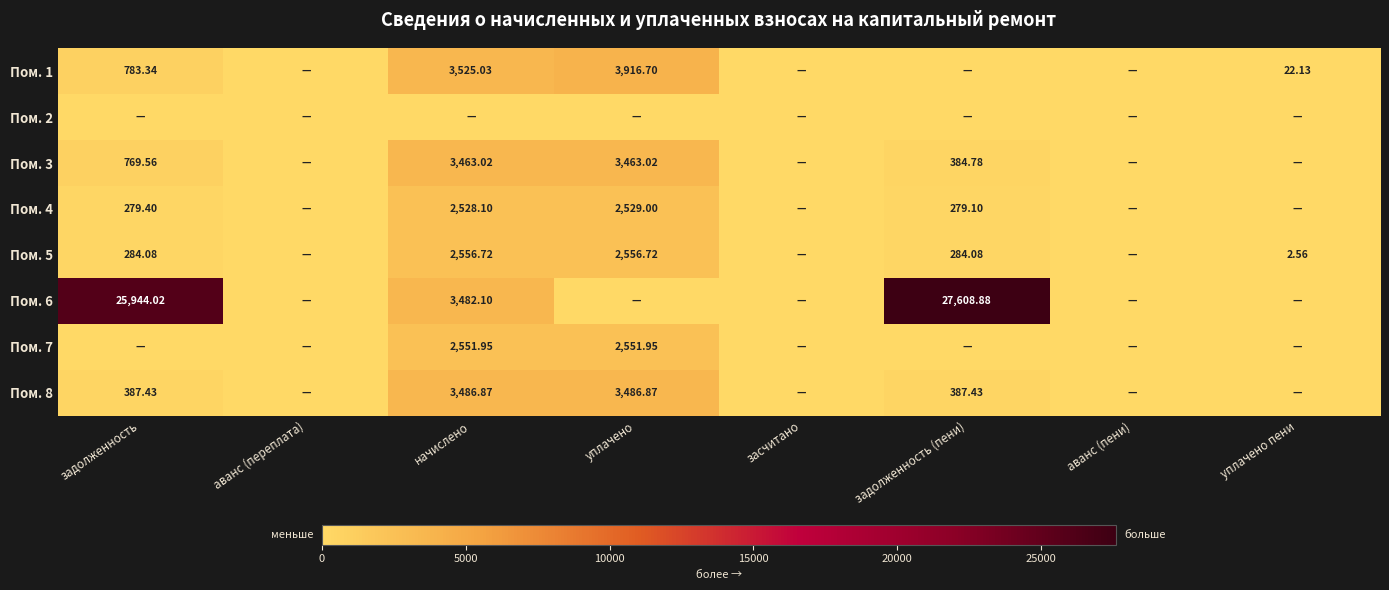

What is the difference between the highest and lowest values at уплачено пени?

22.1